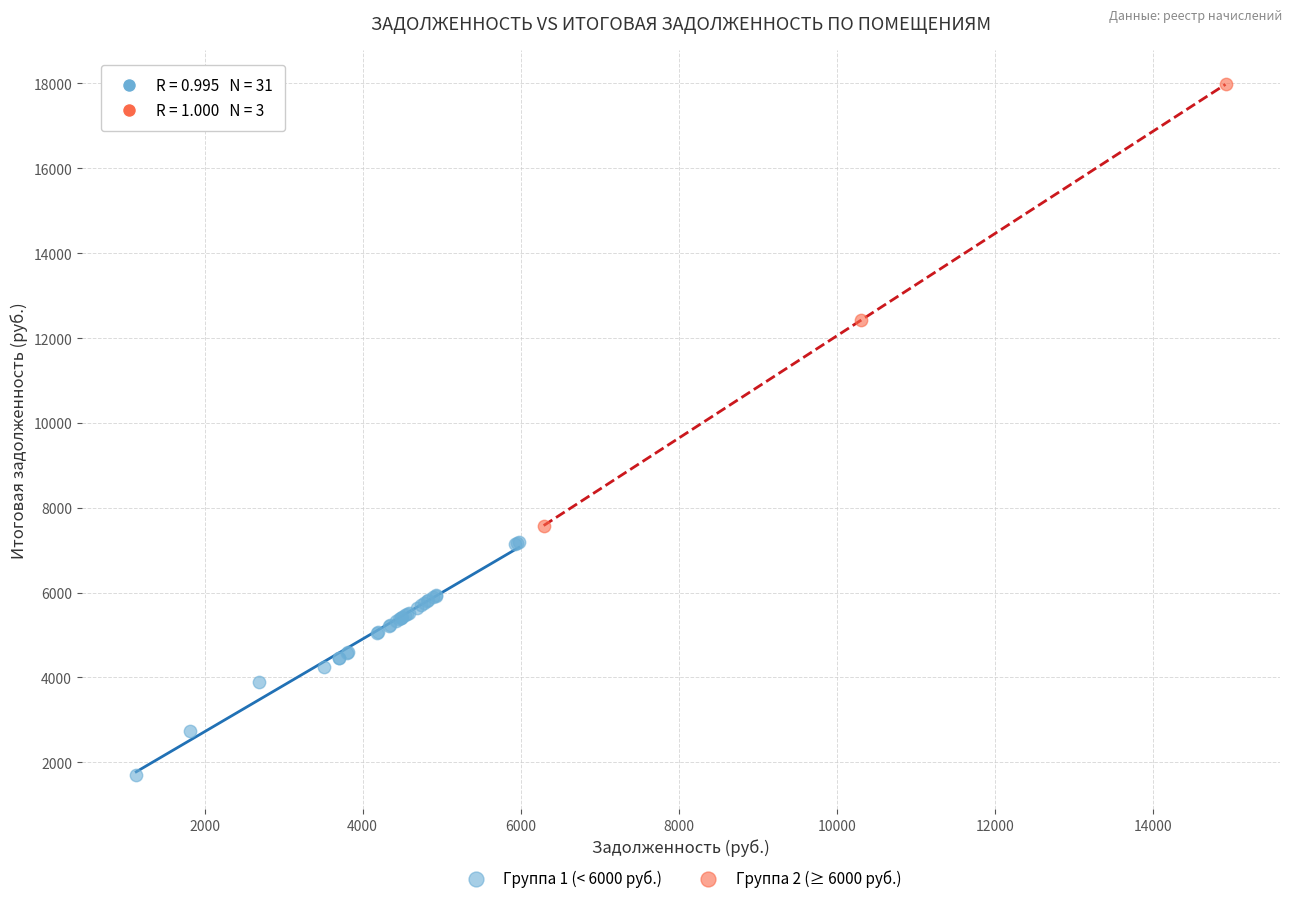

What are all the series names shown in the legend?

Группа 1 (< 6000 руб.), Группа 2 (≥ 6000 руб.)